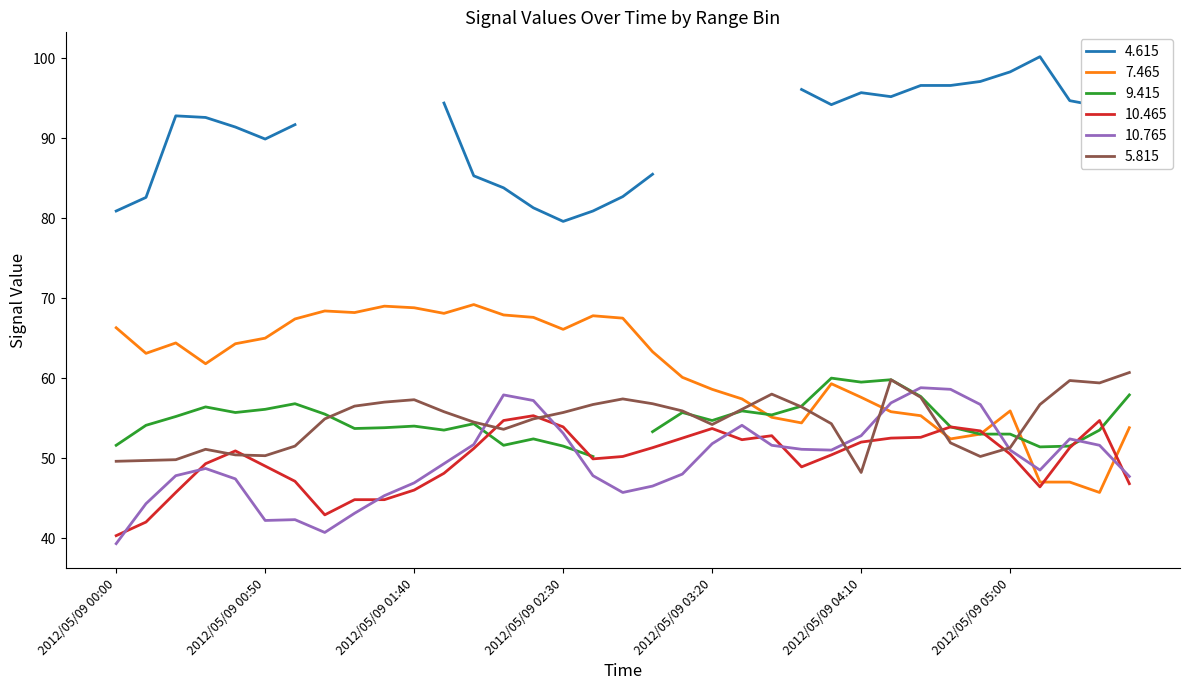

What is the label of the 15th point from the right?

2012/05/09 03:20